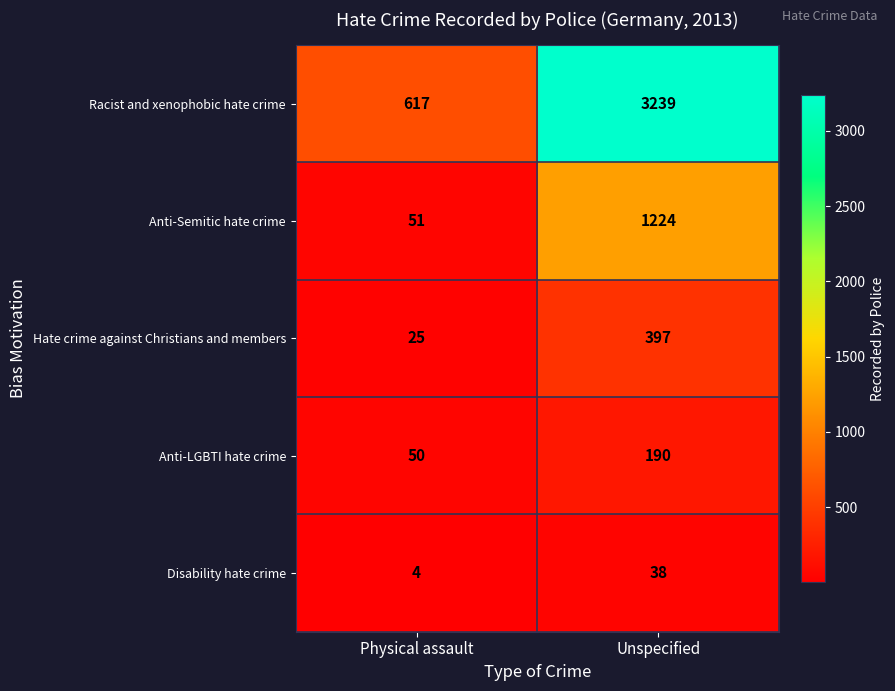

What is the approximate value of Anti-LGBTI hate crime at Physical assault, to the nearest 50?

50